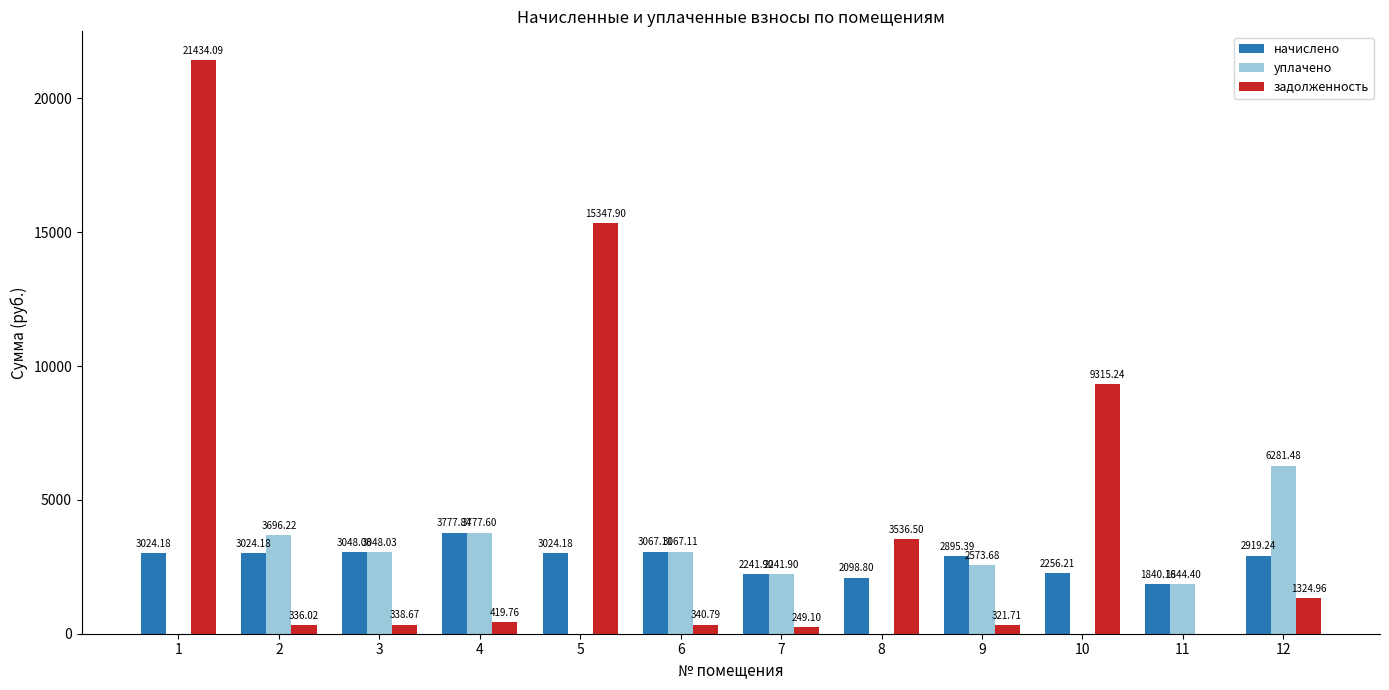

At which category is the sum across all series the highest?

1